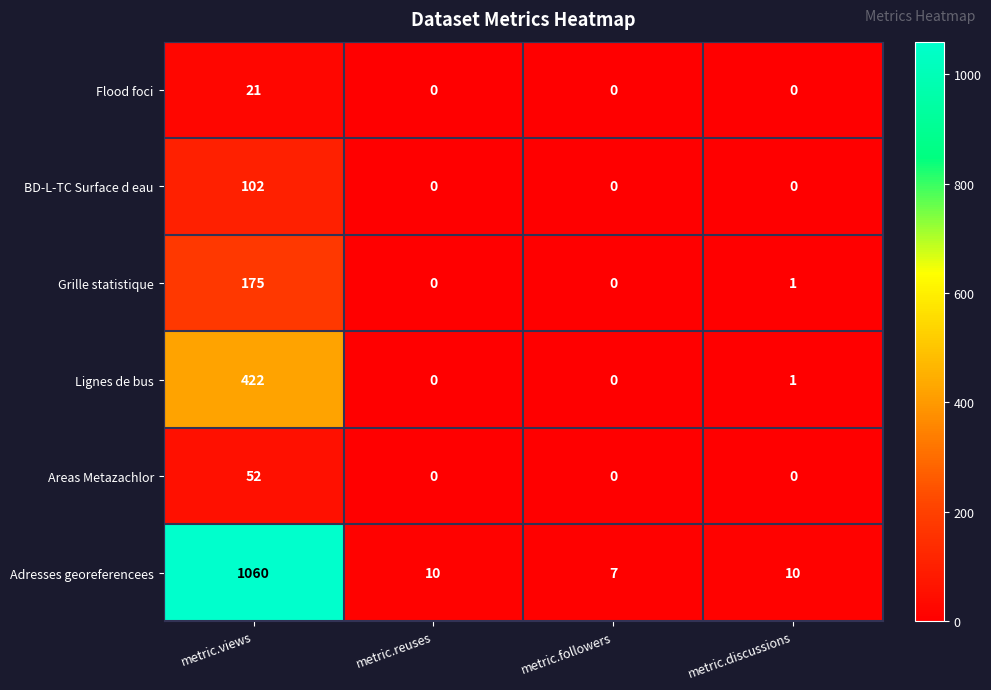

The value of Flood foci at metric.views is 10. True or false?

False